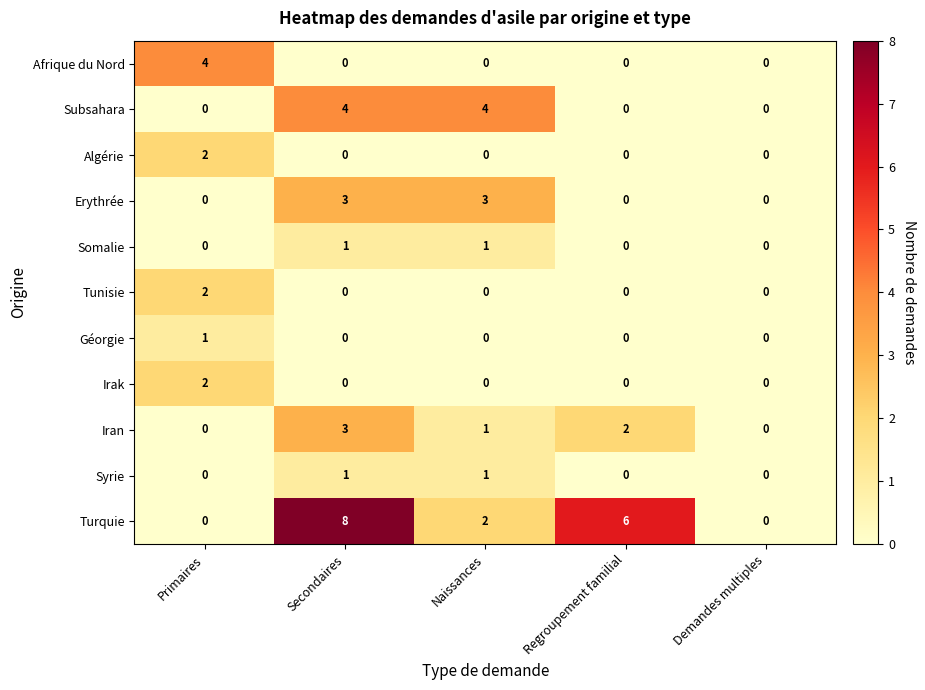

The Somalie series shows 1 at Naissances. True or false?

True